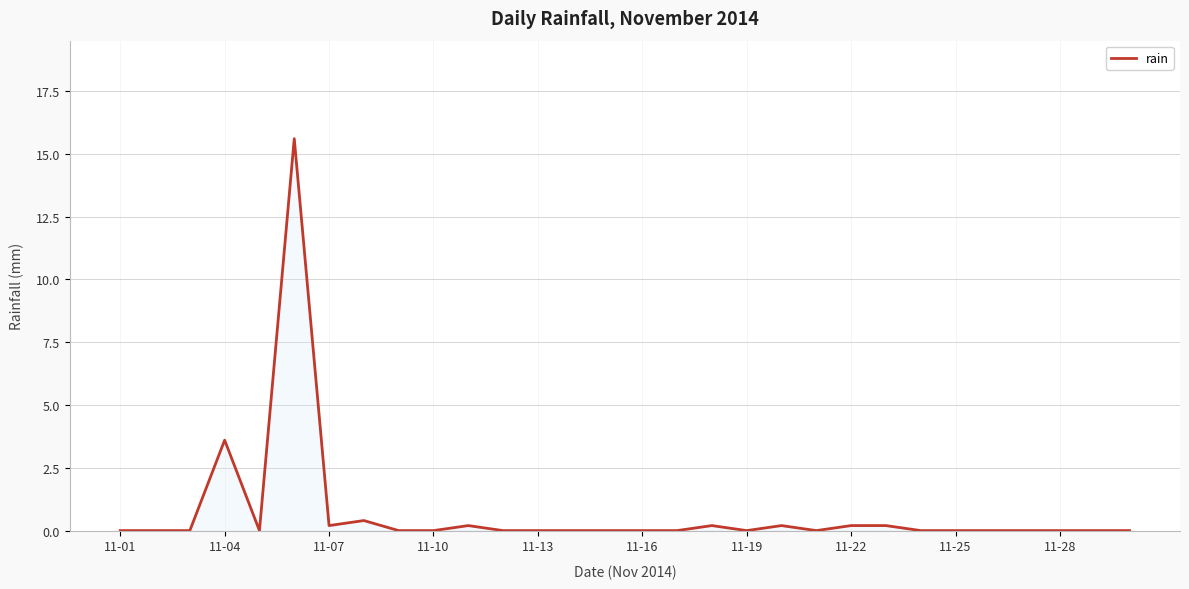

What is the greatest value displayed?

15.6